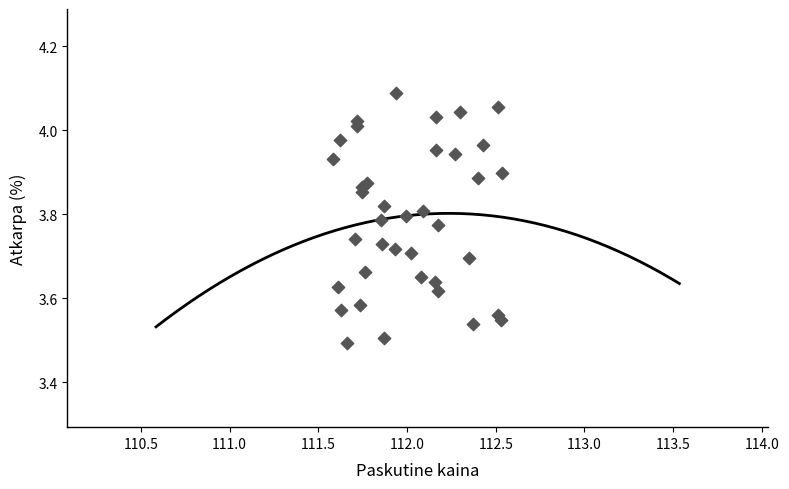

What is the range of Y values (max minus min)?

0.6